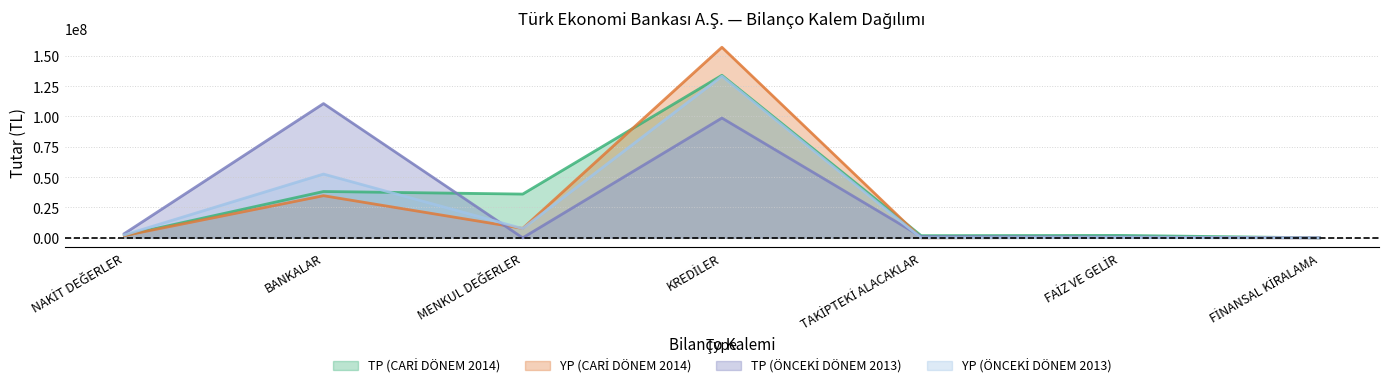

What is the difference between the second highest and minimum values in the TP (CARİ DÖNEM 2014) series?

38162721